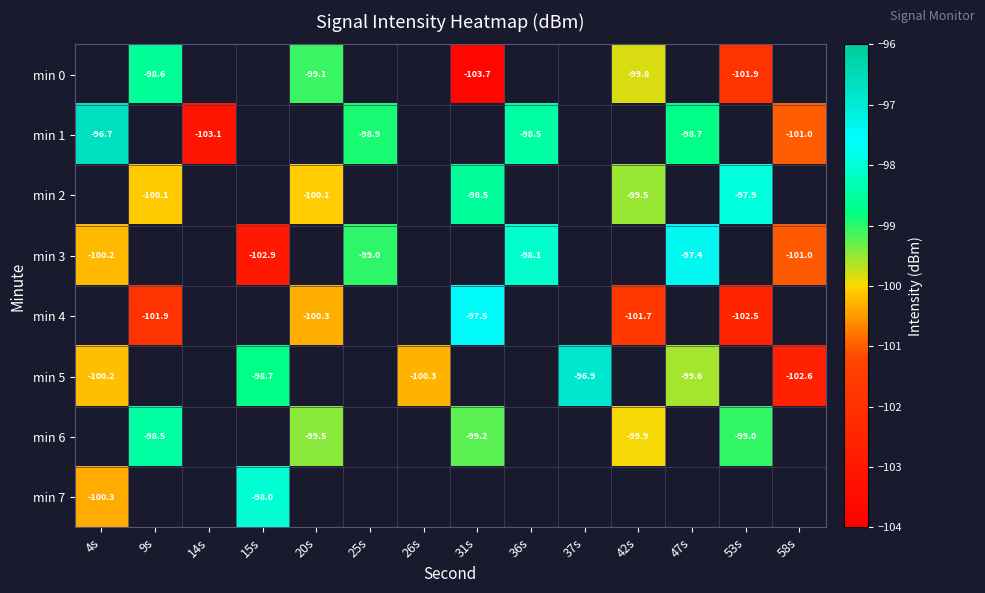

Which category has the highest value in the min 1 series?

4s